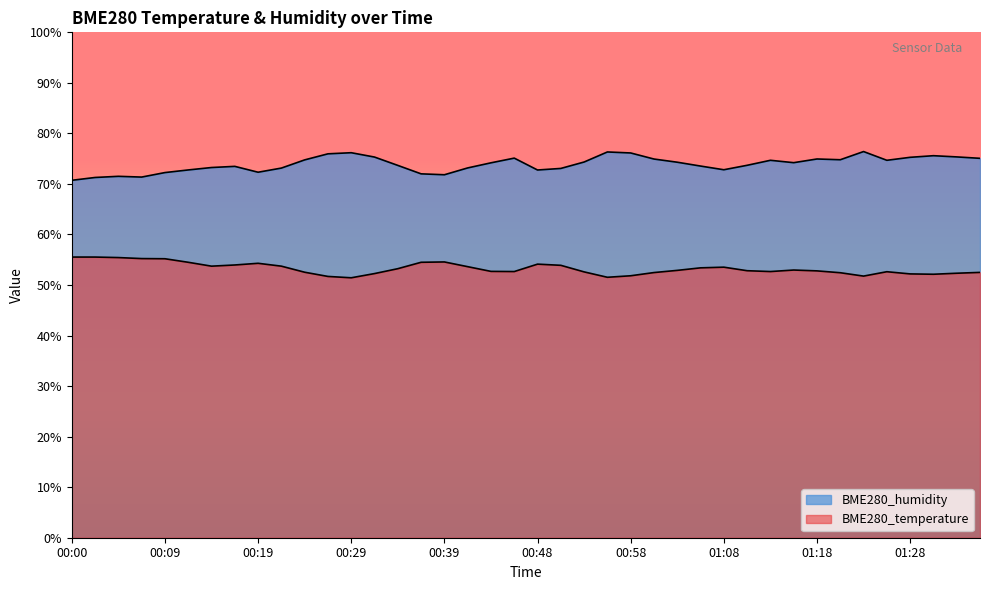

What is the minimum value for BME280_temperature?

51.4